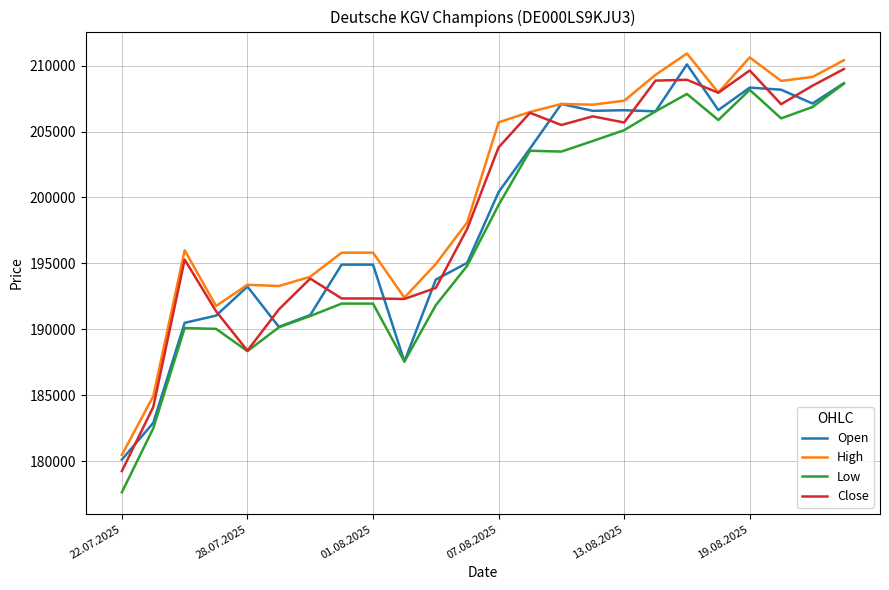

What is the minimum value shown in the chart?

177650